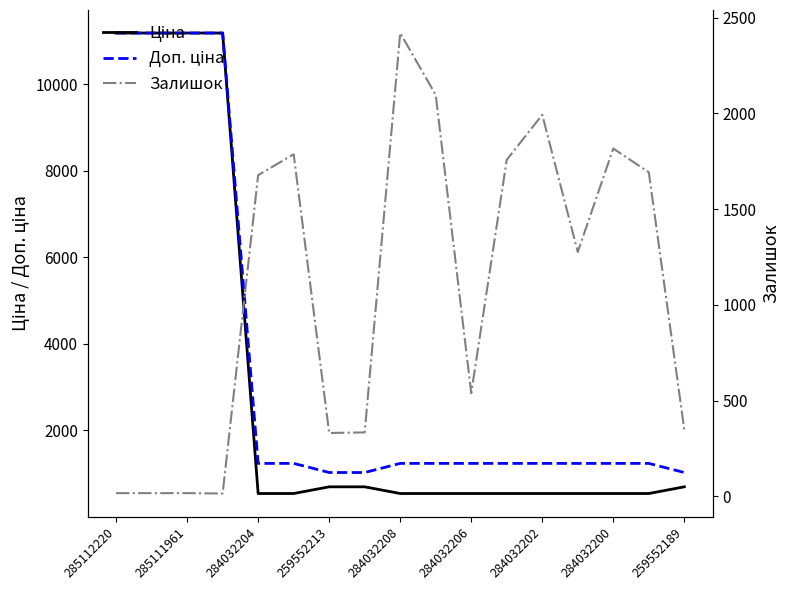

How many intersections are there between Доп. ціна and Залишок?

6